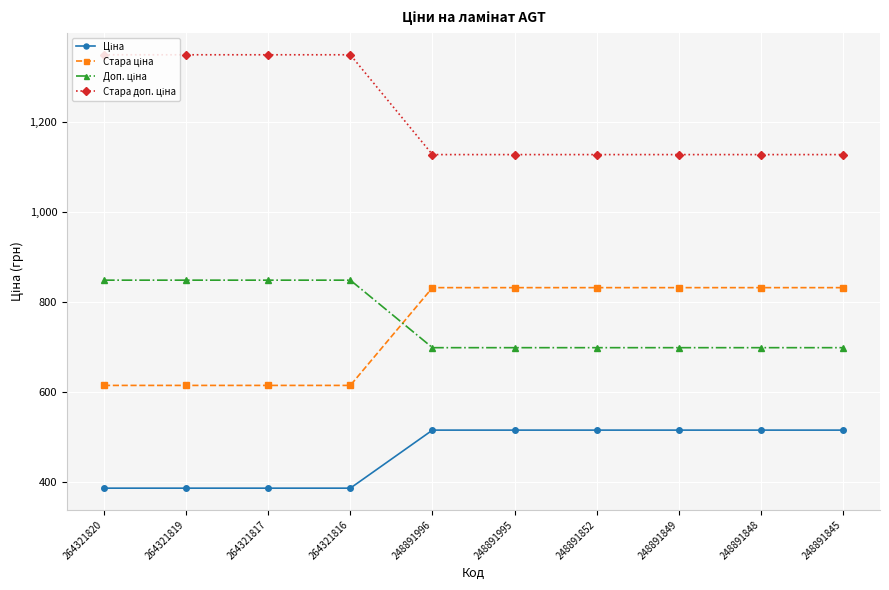

At how many categories does at least one series exceed 754?

10